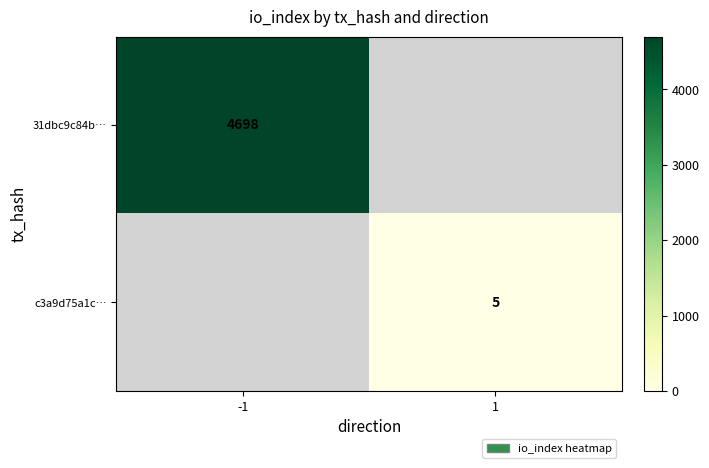

The c3a9d75a1c… series shows 3 at 1. True or false?

False